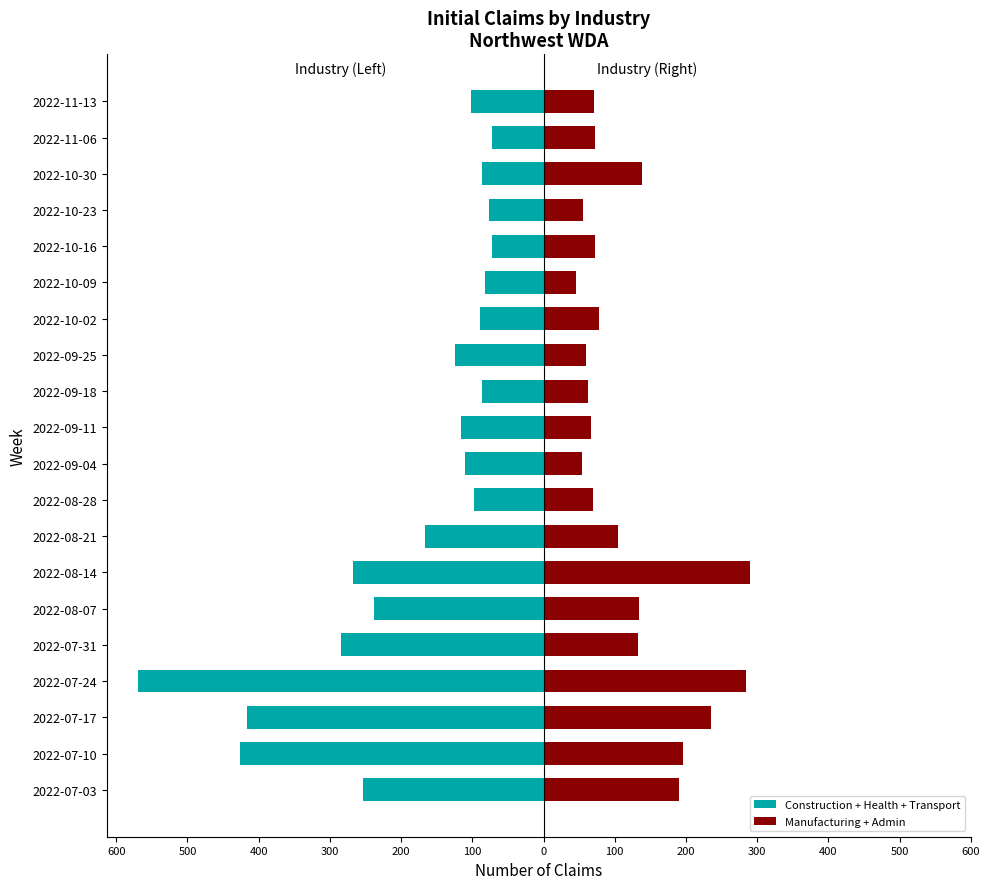

What is the smallest value displayed?

-570